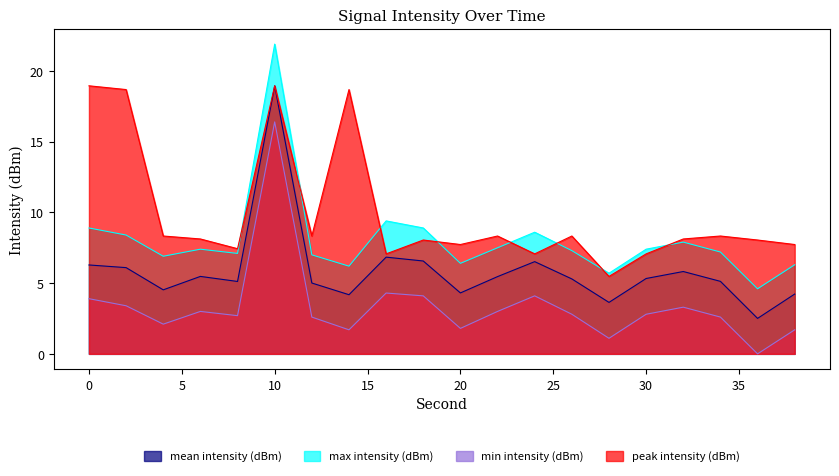

Between 6 and 26, which series saw the biggest shift?

peak intensity (dBm)